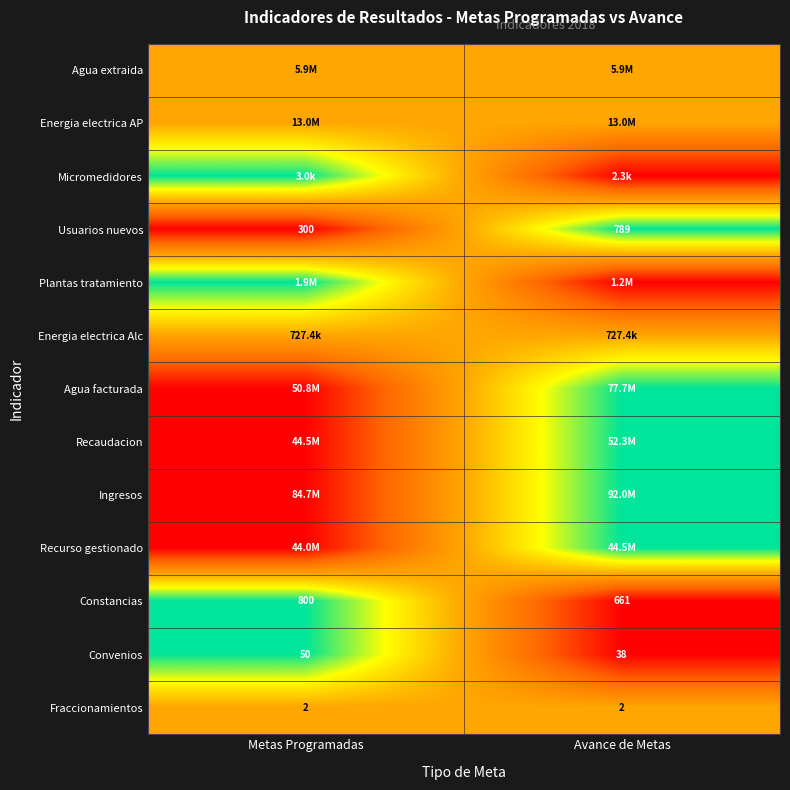

What is the sum of all Constancias values?

1461.0